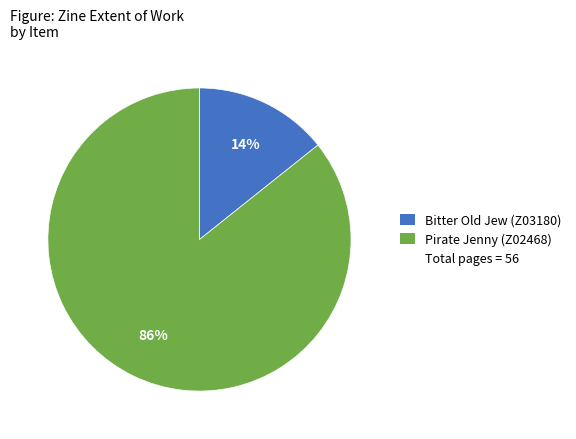

Is there any slice that represents more than half of the pie?

Yes